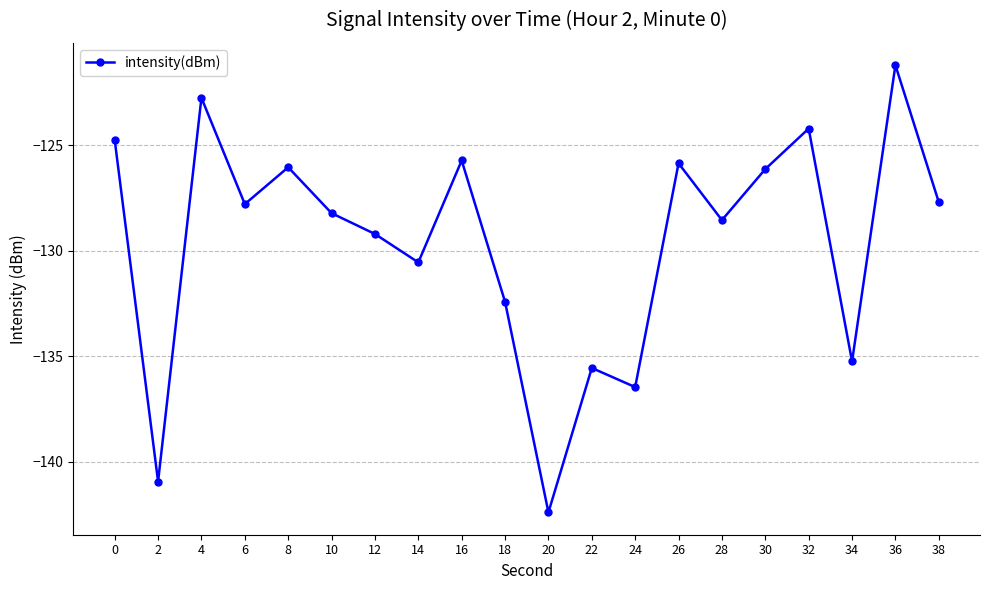

What is the value of the 11th point from the left?

-142.4